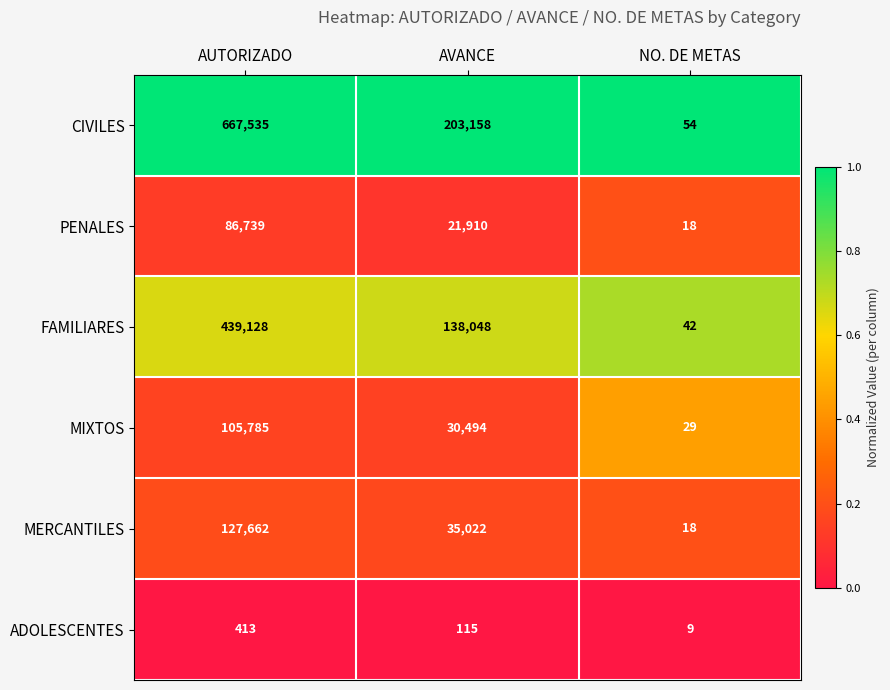

The value of FAMILIARES at AUTORIZADO is 660760. True or false?

False